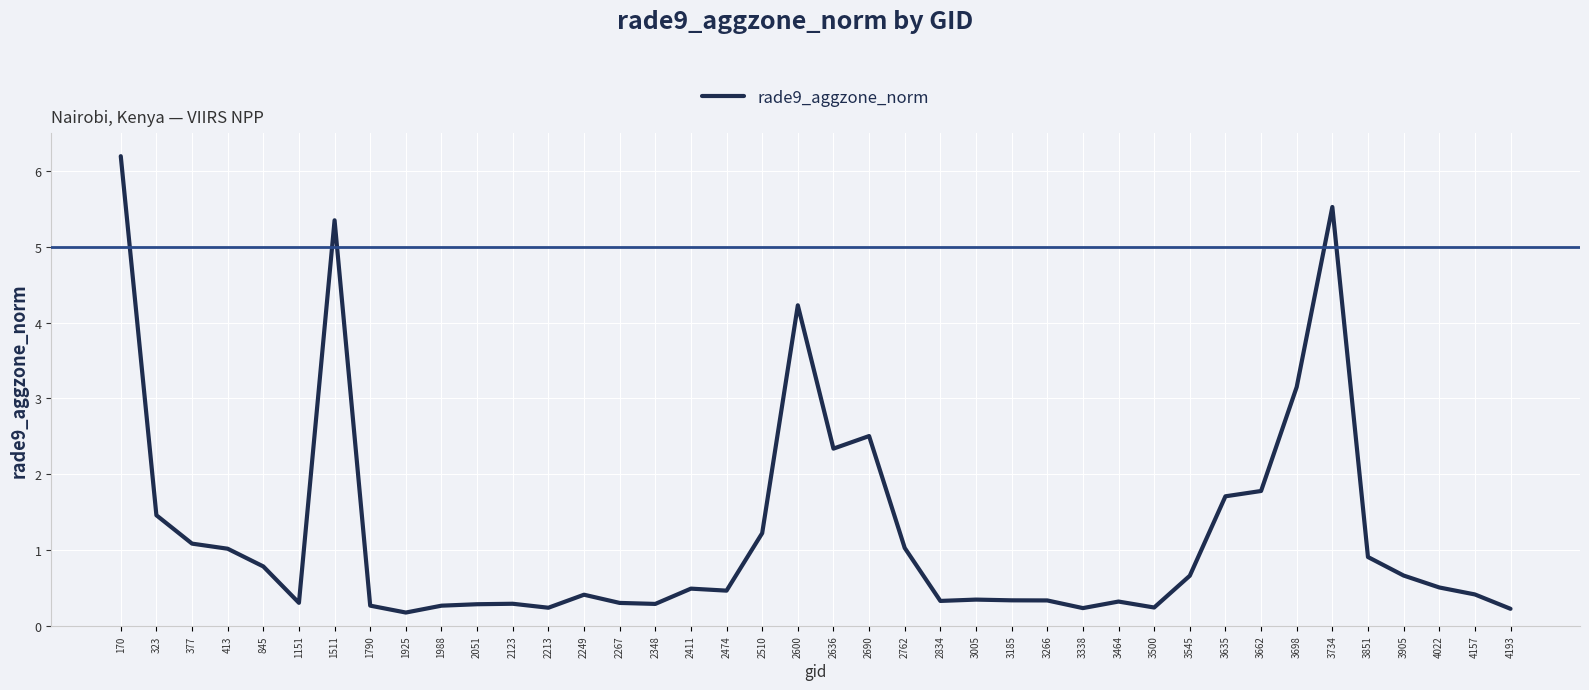

Is it true that the value at 323 is 1.5?

True